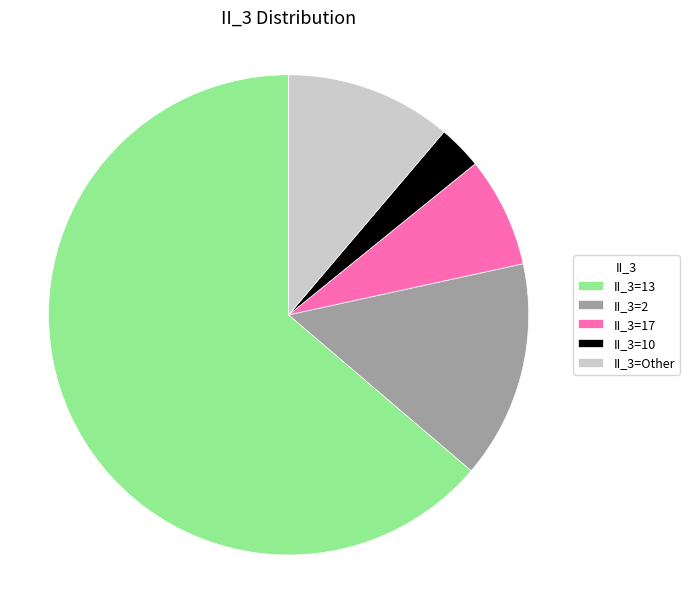

How many slices are in this pie chart?

5